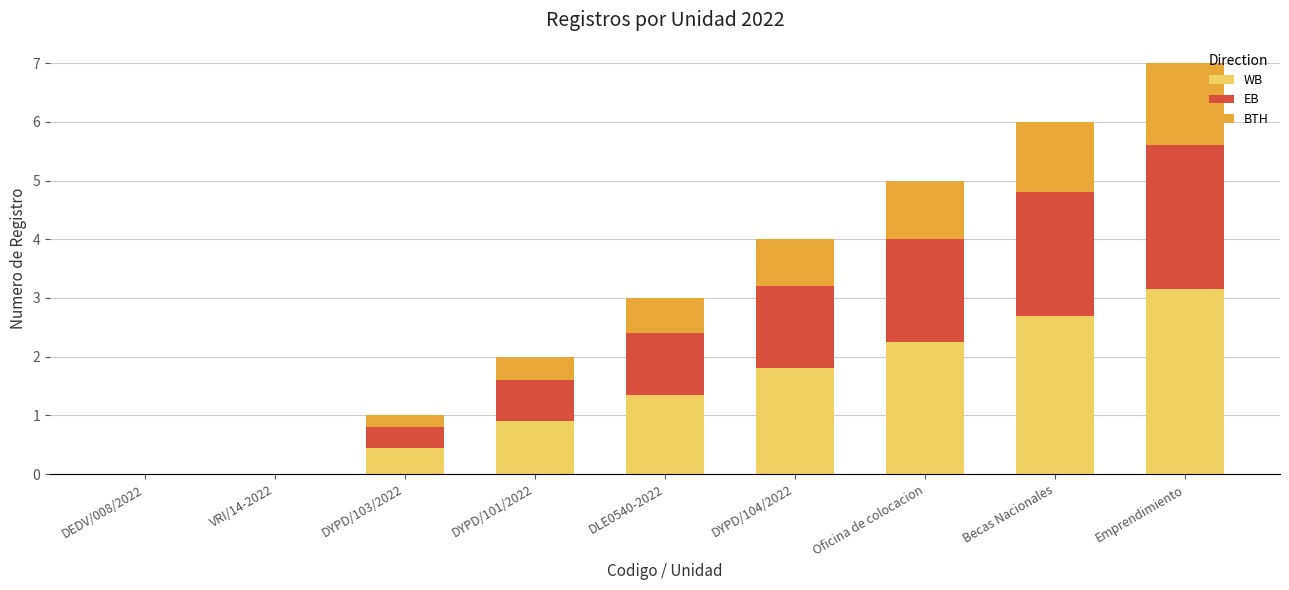

Does the chart contain stacked bars?

Yes